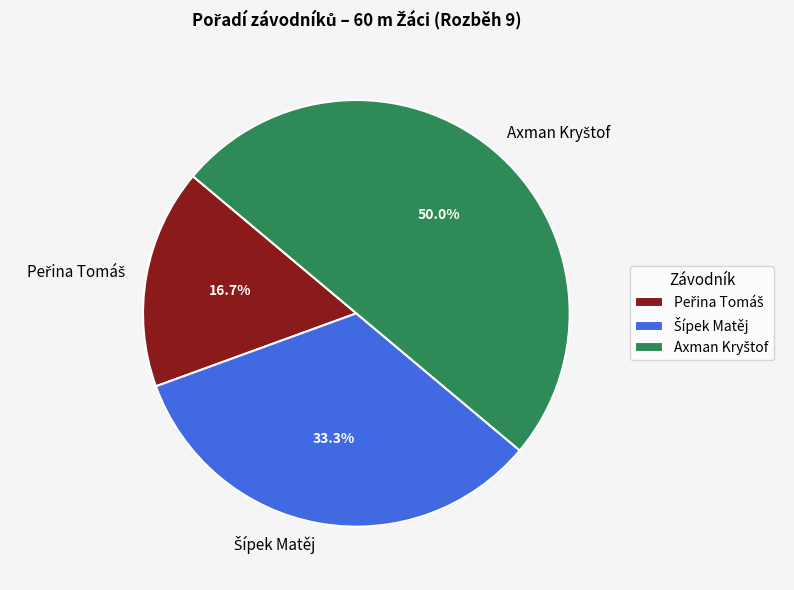

Combined, do Peřina Tomáš and Šípek Matěj account for over 50%?

No